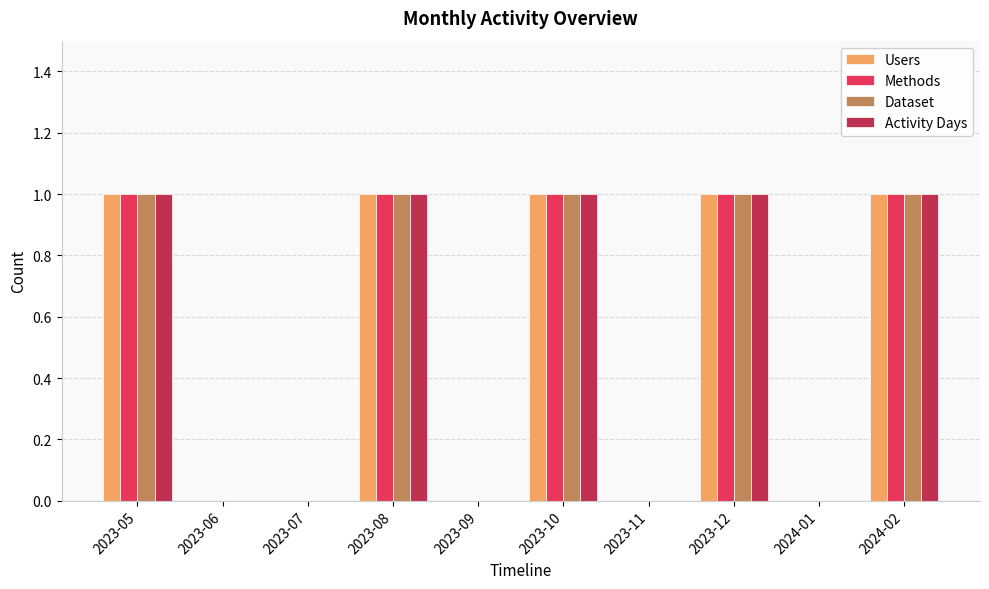

What is the sum of all Methods values?

5